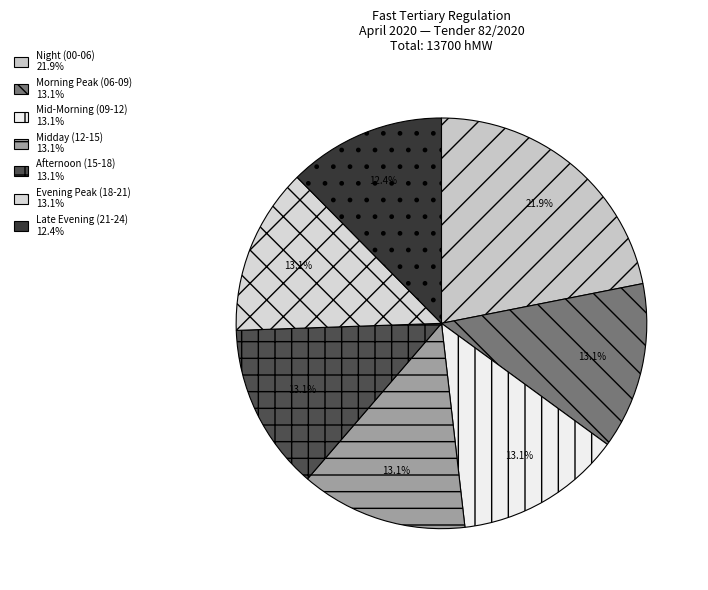

Count the number of slices in the pie.

7